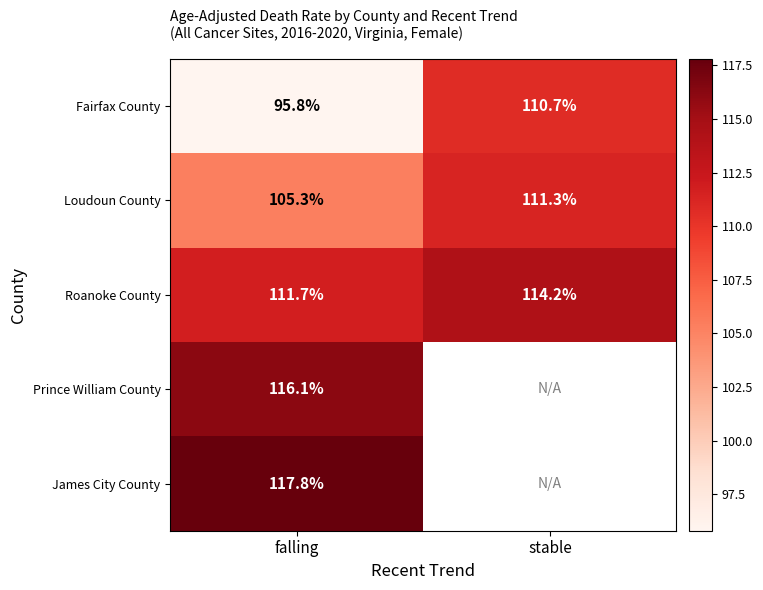

Is the value of Loudoun County at falling greater than the value of Fairfax County at stable?

No